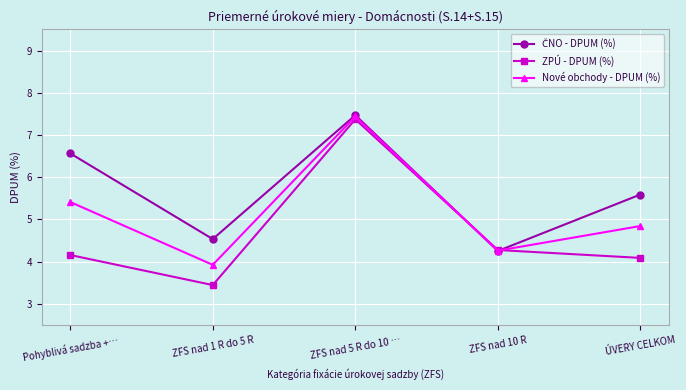

What is the sum of all ZPÚ - DPUM (%) values?

23.3